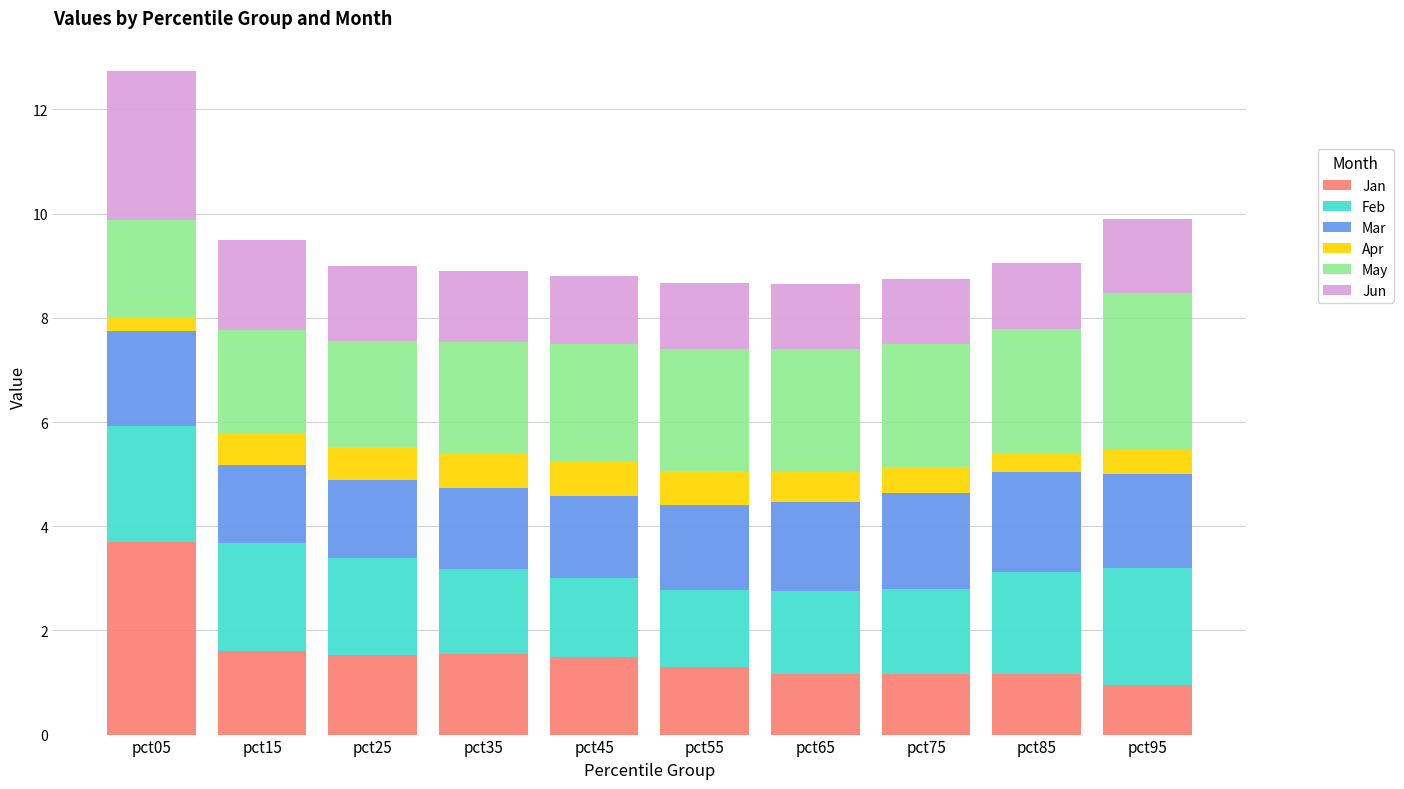

At which category is the sum across all series the highest?

pct05